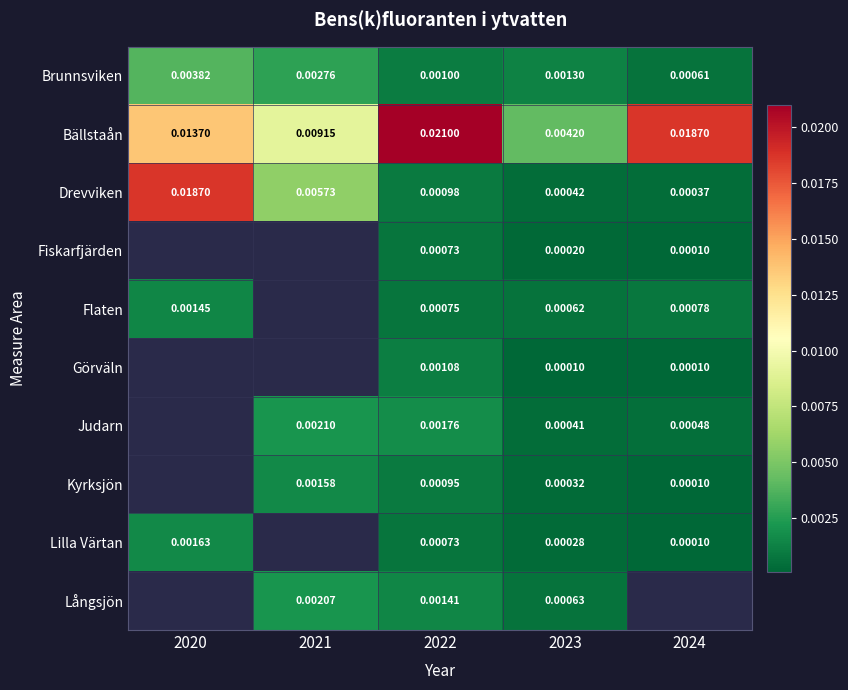

At which label does Långsjön first exceed 0?

2021